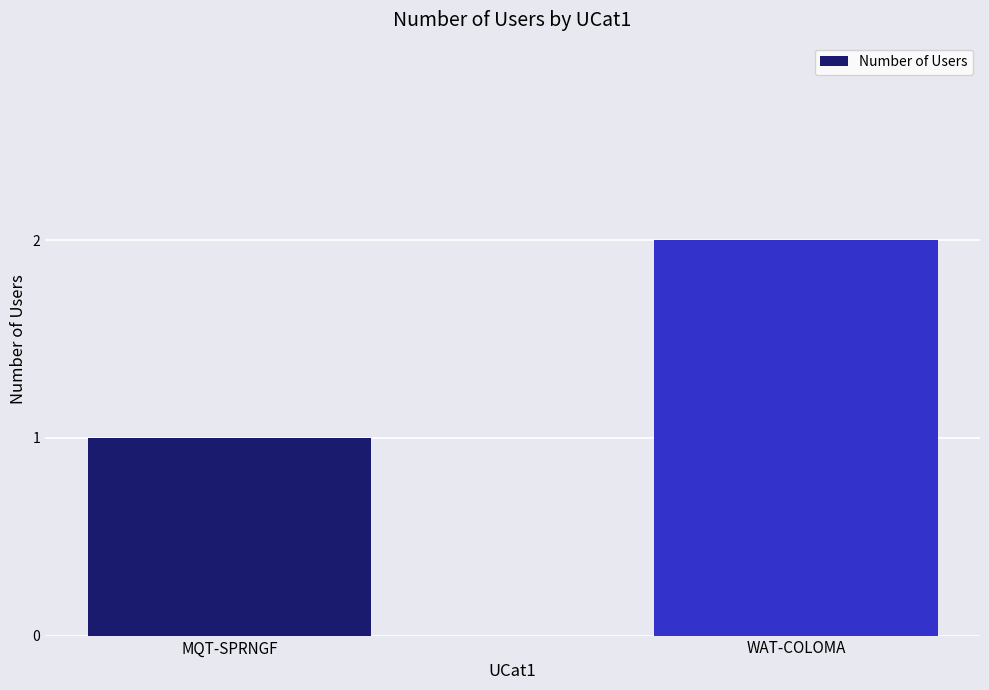

How many bars are there in total?

2